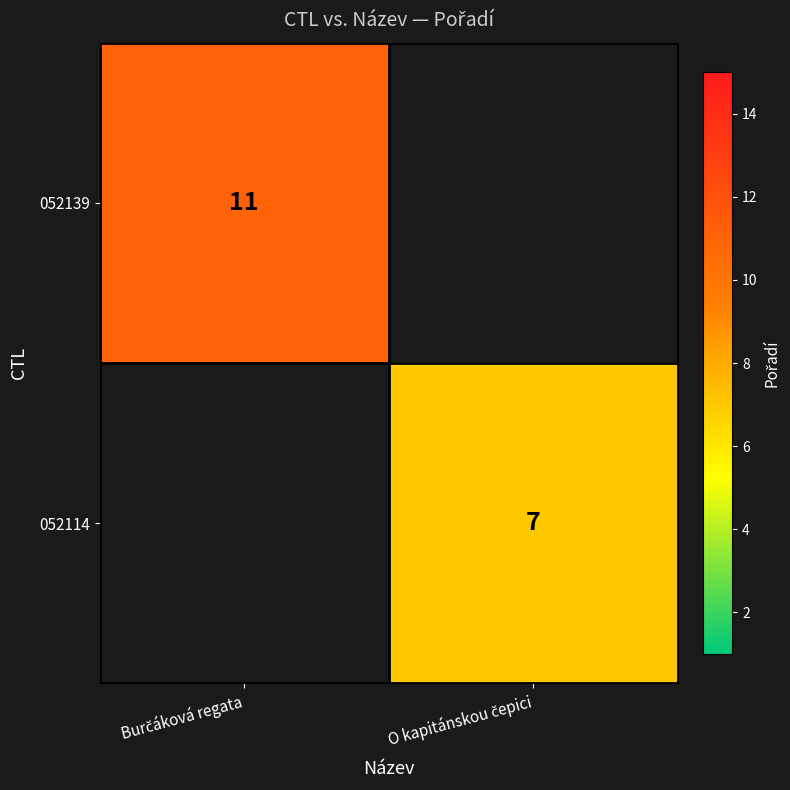

What is the smallest value displayed?

7.0